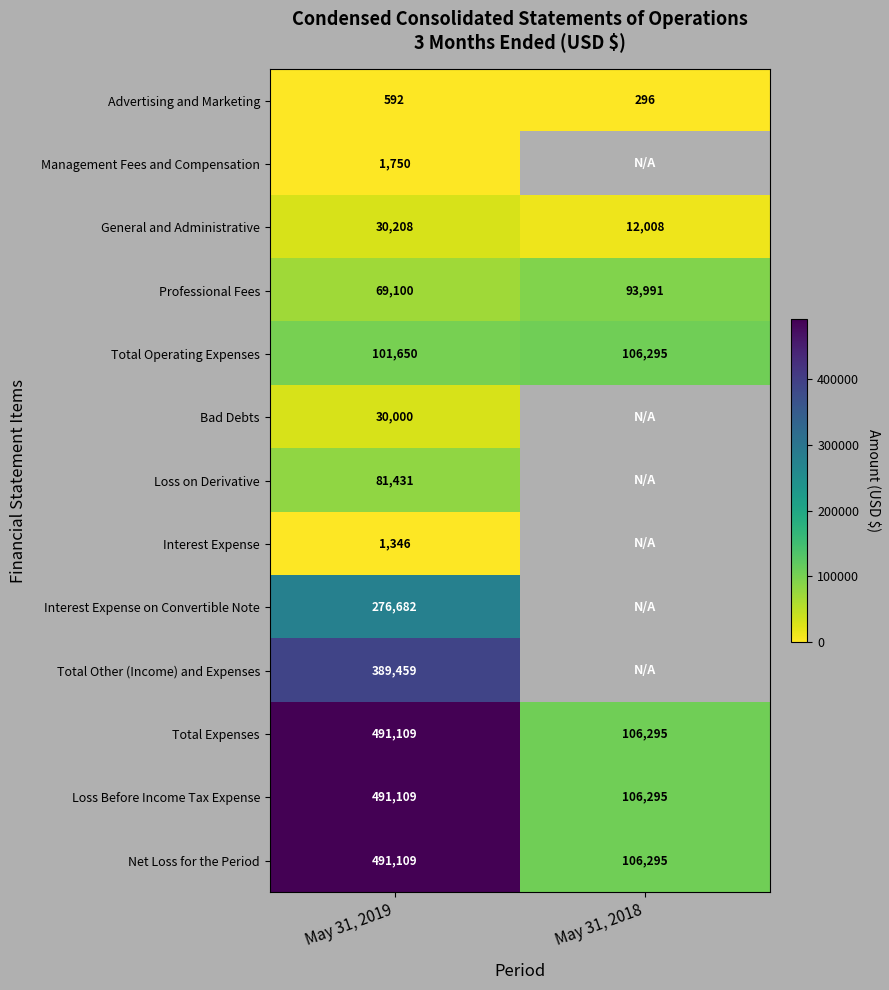

At how many categories does at least one series exceed 180789?

1